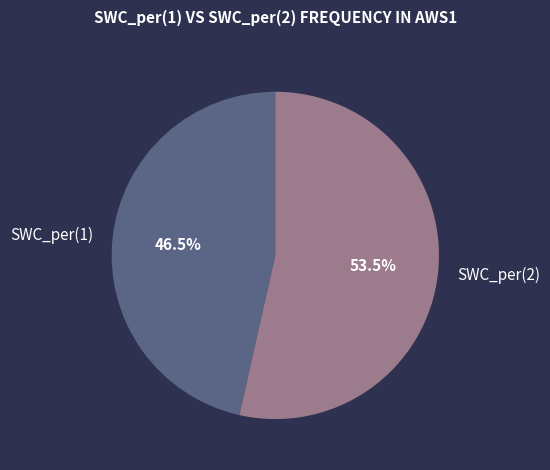

What is the ratio of the value at SWC_per(1) to the value at SWC_per(2)?

0.9